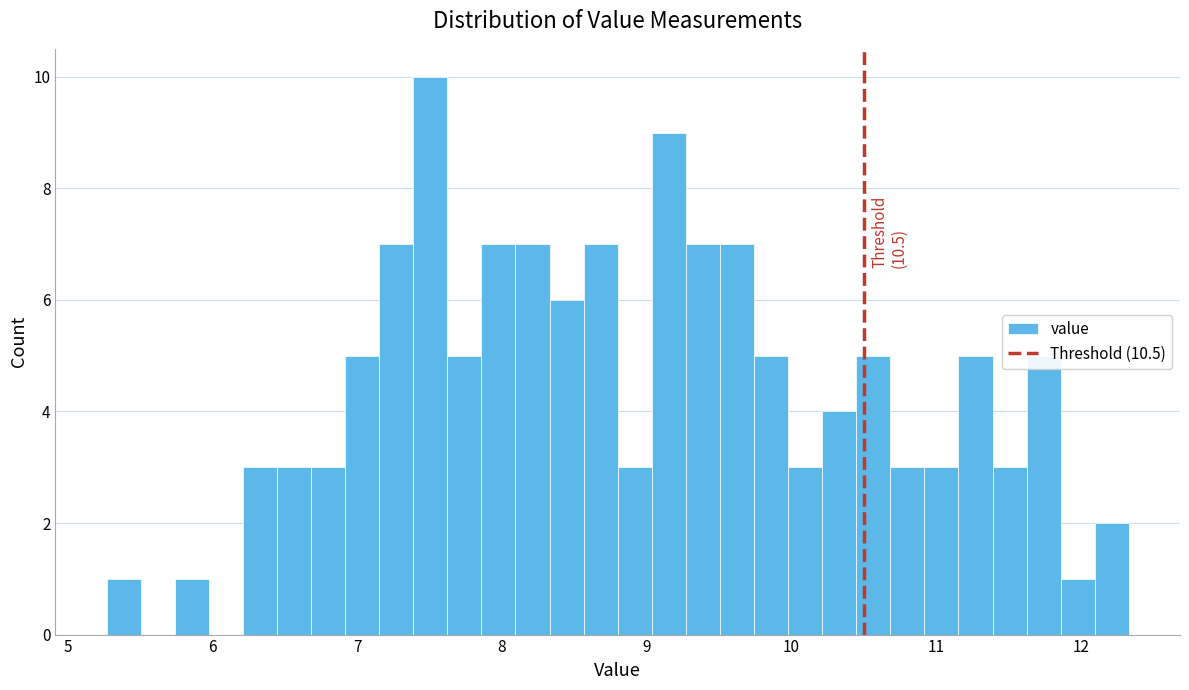

Read against the x-axis, roughly where is the centre of the tallest bar?

7.5